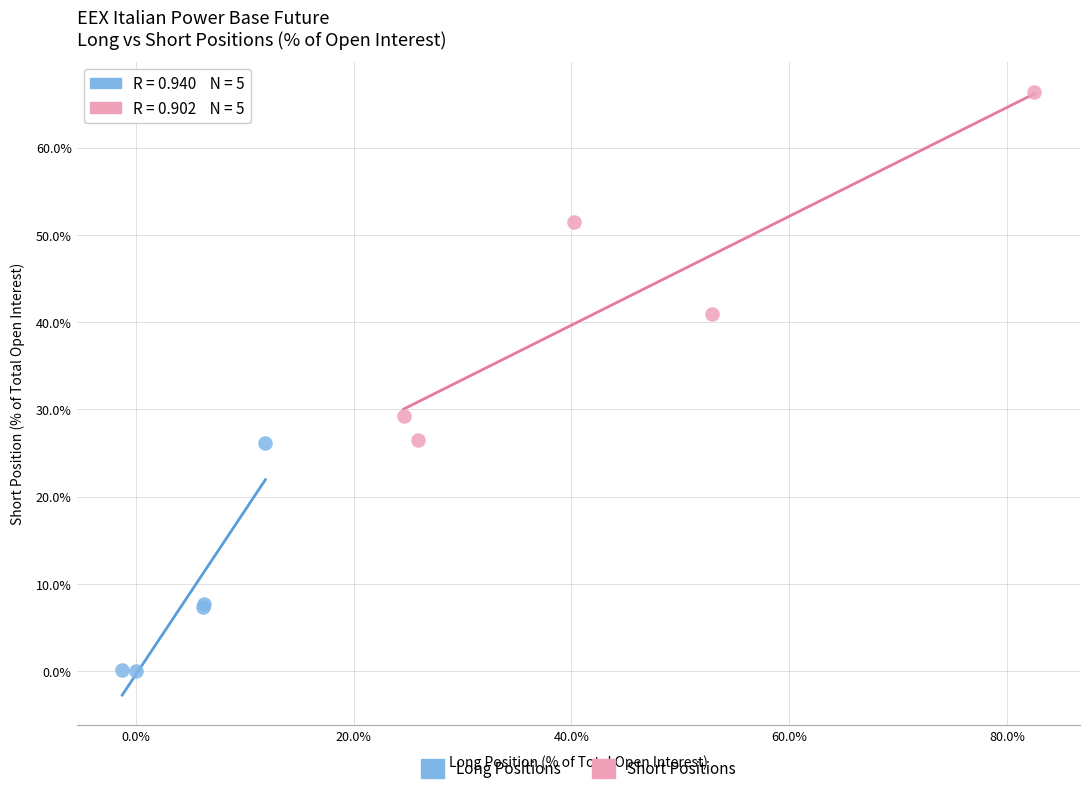

Which series reaches the minimum Y coordinate?

Long Positions